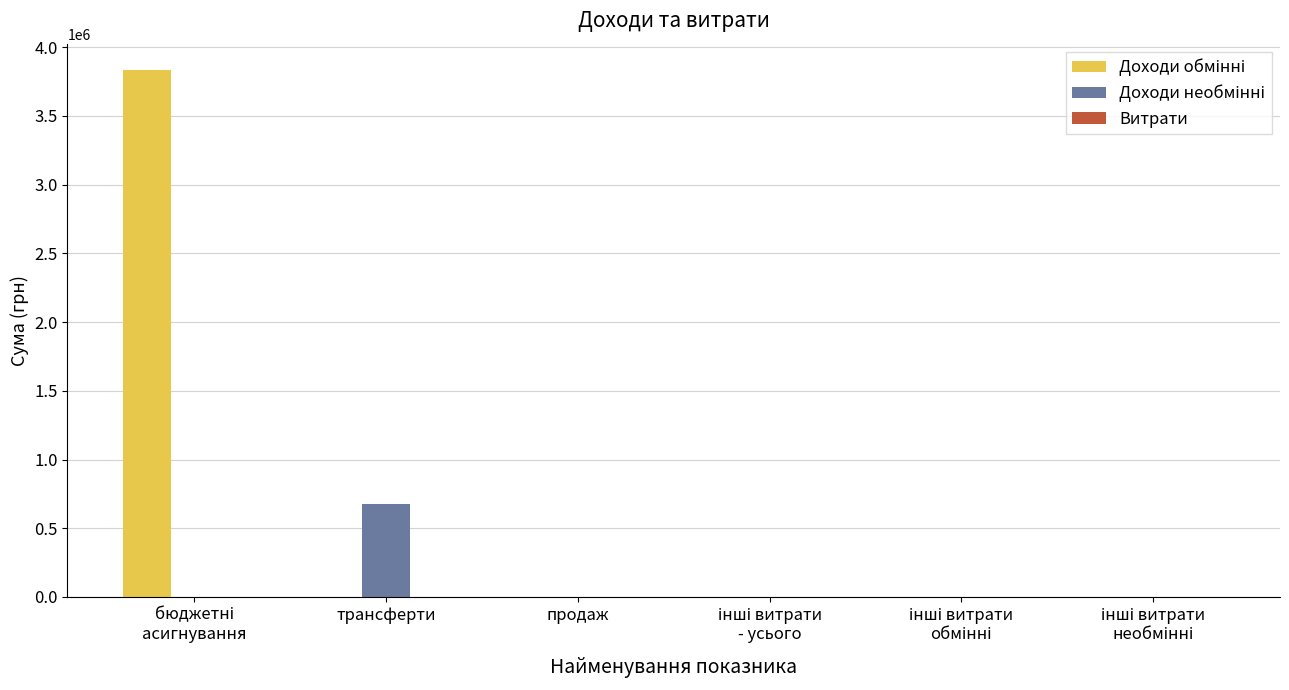

What is the maximum value shown in the chart?

3834614